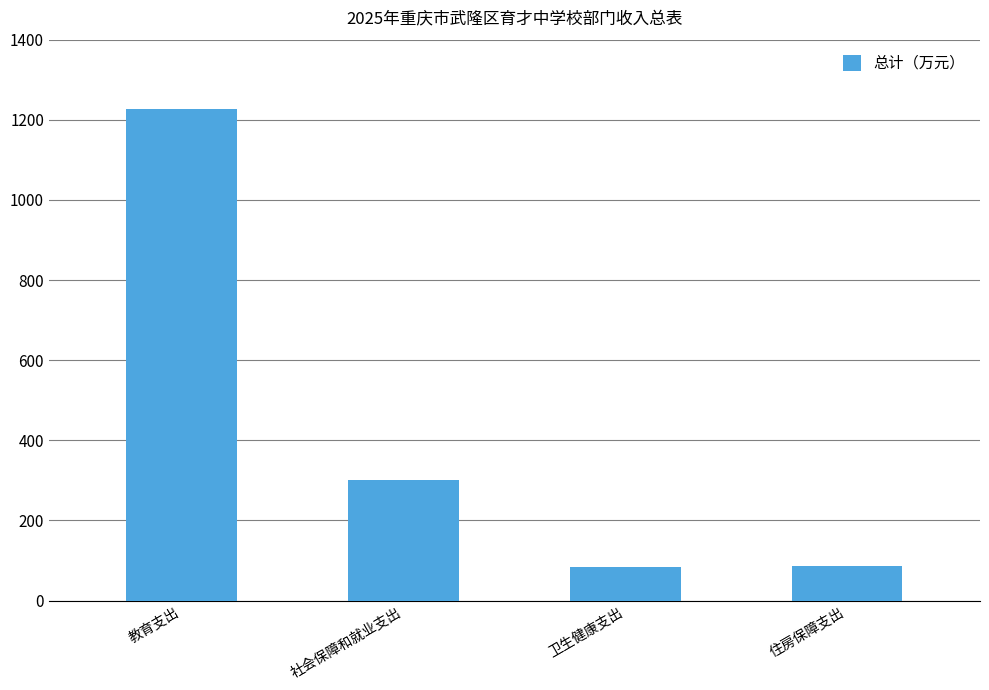

How many bars are there in total?

4